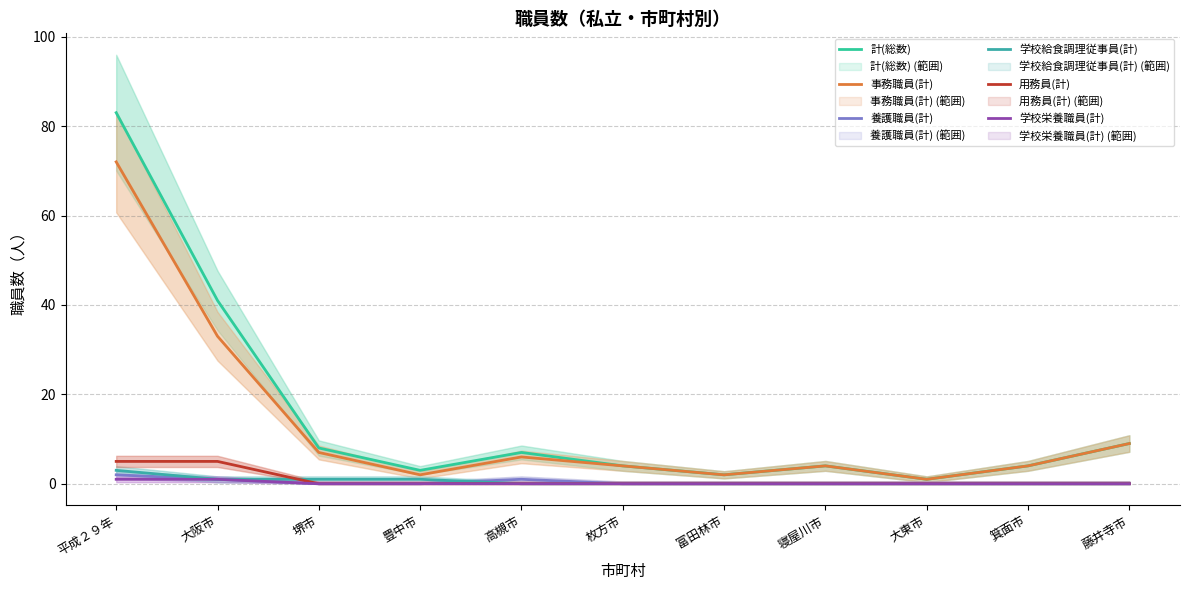

Count the number of data series in this chart.

6